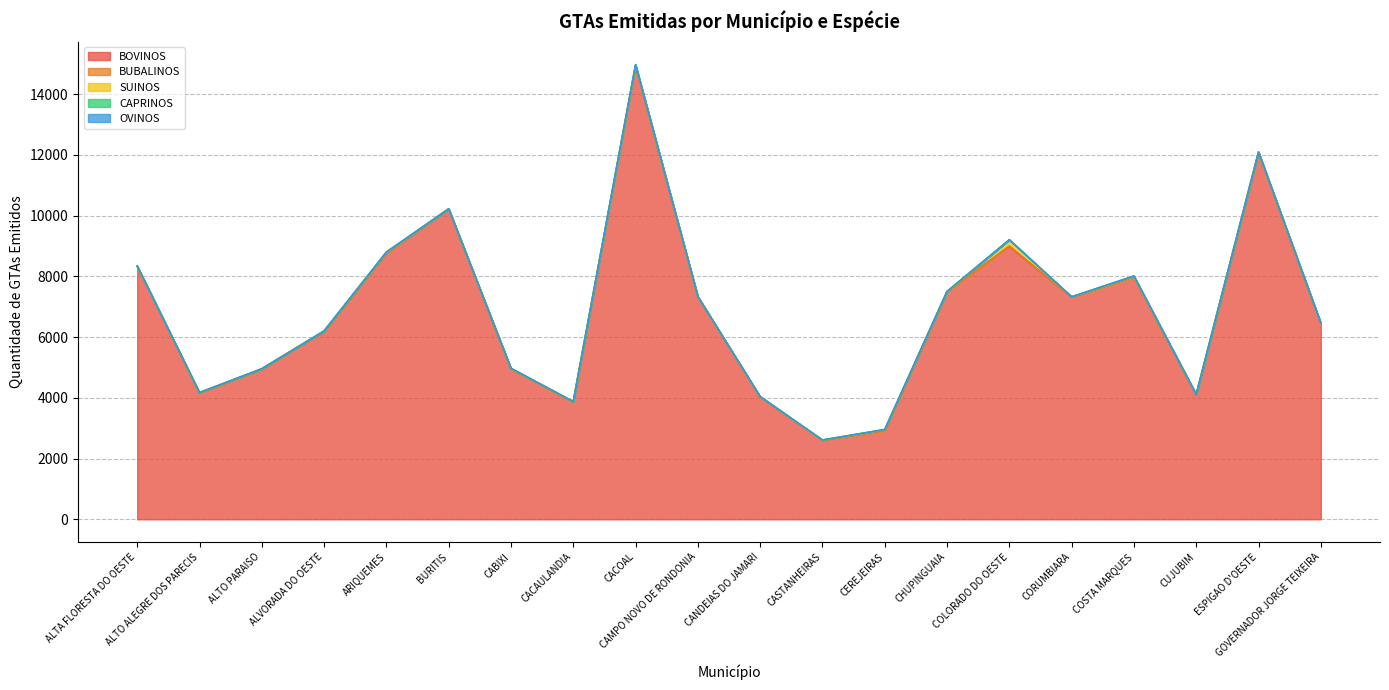

Reading right to left, transcribe all the data shown in this chart.

BOVINOS: 6445	12085	4103	7979	7318	8988	7492	2925	2600	4031	7328	14938	3872	4958	10222	8772	6187	4955	4156	8329
BUBALINOS: 4	3	1	0	2	11	5	1	2	2	0	4	1	0	1	10	8	0	0	2
SUINOS: 5	4	9	25	4	202	2	28	7	6	3	19	1	13	0	11	8	0	14	6
CAPRINOS: 7	0	0	0	1	0	1	0	0	1	0	1	0	0	0	2	0	0	1	0
OVINOS: 5	3	0	11	2	8	6	4	4	1	2	12	1	0	0	8	0	2	2	8